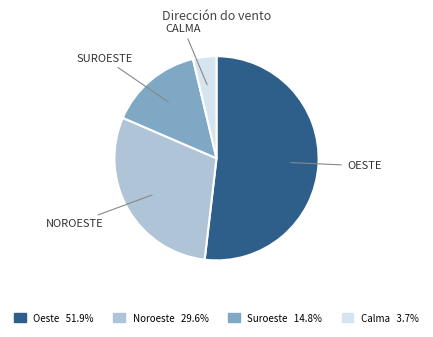

Is the sum of Noroeste and Suroeste greater than half?

No